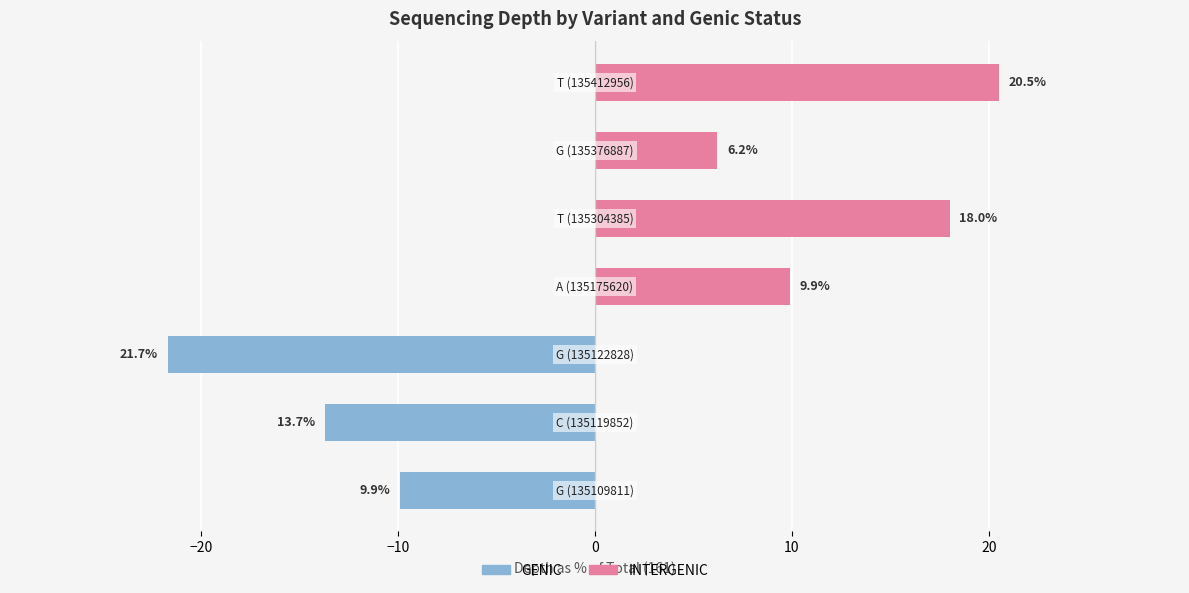

The value of INTERGENIC at 0 is 5.1. True or false?

False